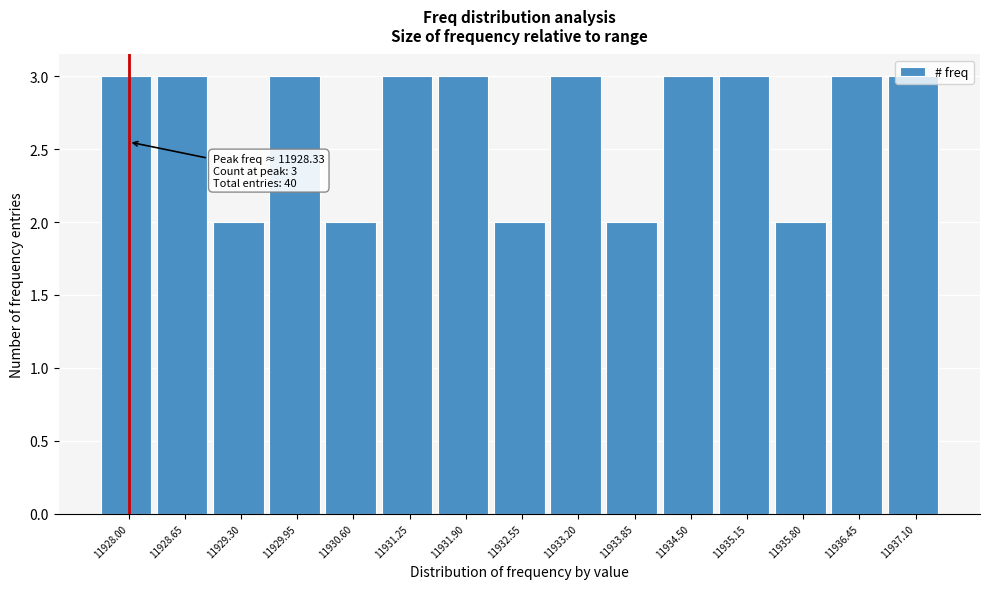

What is the label of the 14th bar from the left?

11936.45